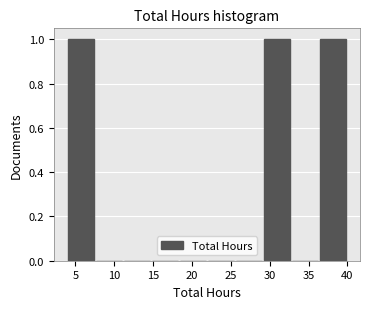

Reading left to right, list every bar in this chart as the range it spans on the x-axis followed by its height. Neither the bar edges nor the heights are printed on the chart, so give them approximately, as read against the axes.

4.0 to 7.6: 1
7.6 to 11.2: 0
11.2 to 14.8: 0
14.8 to 18.4: 0
18.4 to 22.0: 0
22.0 to 25.6: 0
25.6 to 29.2: 0
29.2 to 32.8: 1
32.8 to 36.4: 0
36.4 to 40.0: 1